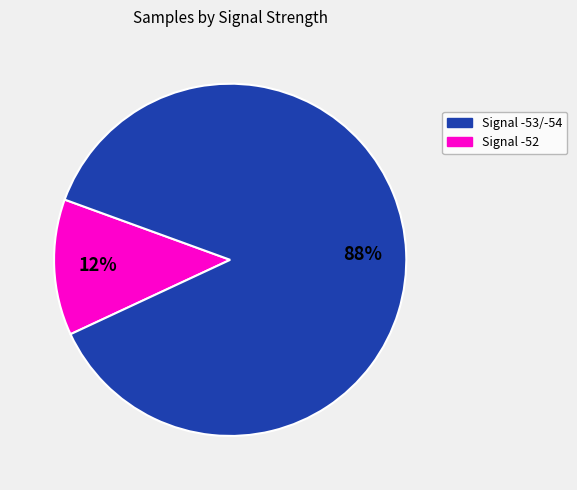

Is there any slice that represents more than half of the pie?

Yes